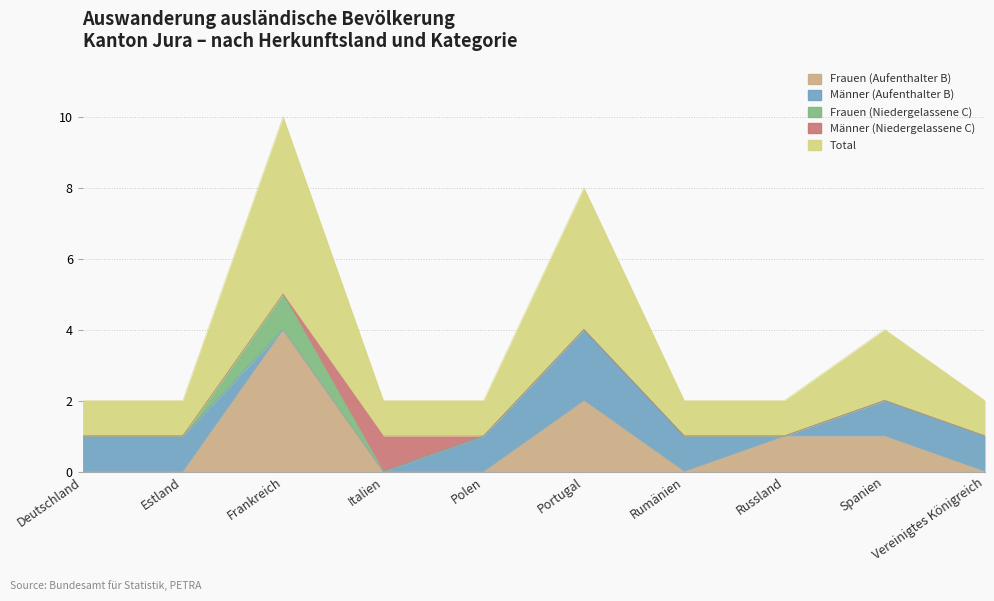

Rank the categories by Frauen (Niedergelassene C) value from highest to lowest.

Frankreich, Deutschland, Estland, Italien, Polen, Portugal, Rumänien, Russland, Spanien, Vereinigtes Königreich